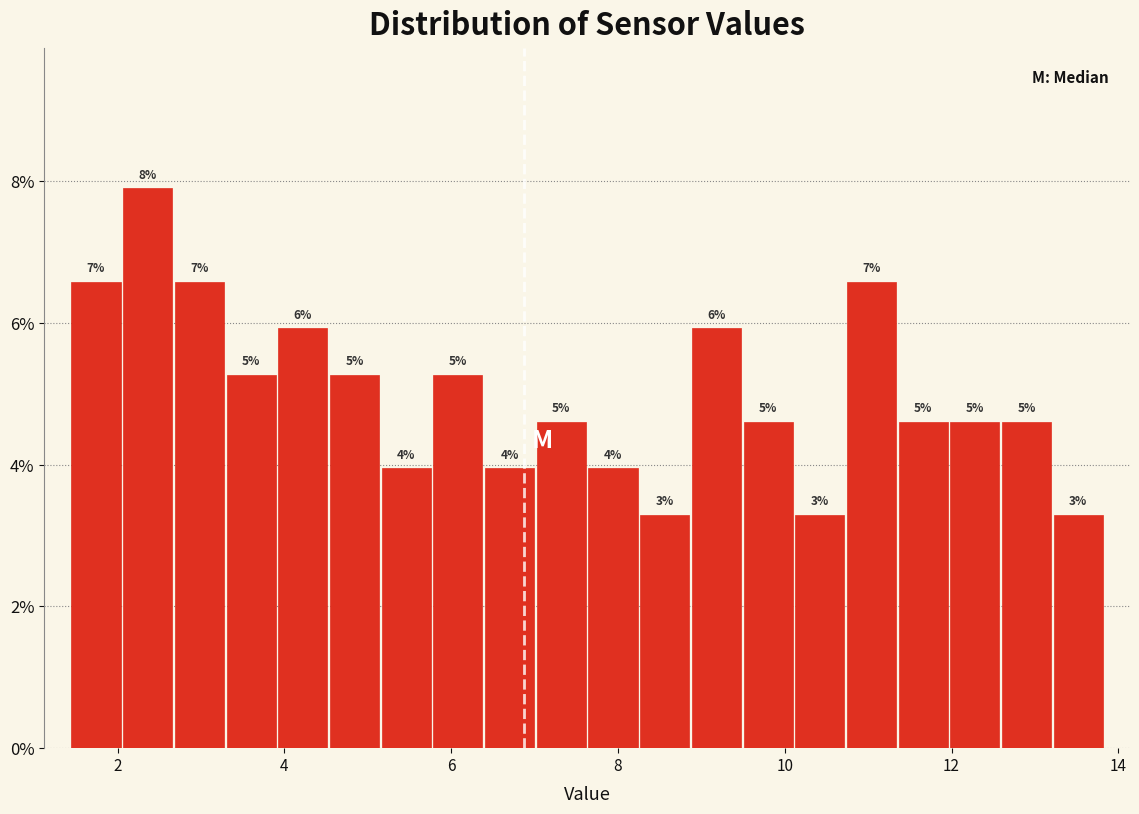

Read against the x-axis, roughly where is the centre of the tallest bar?

2.4